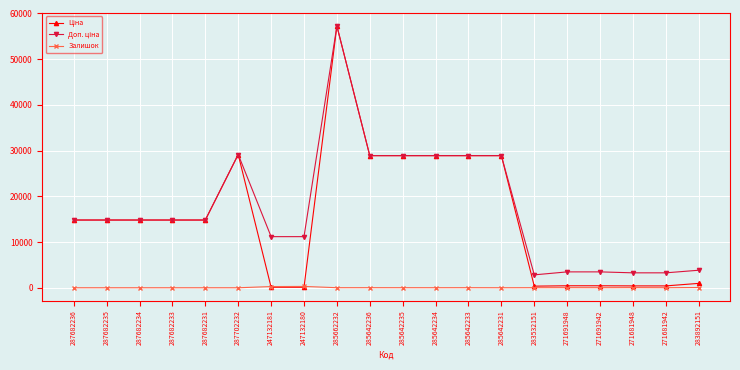

At how many categories does at least one series exceed 26659?

7